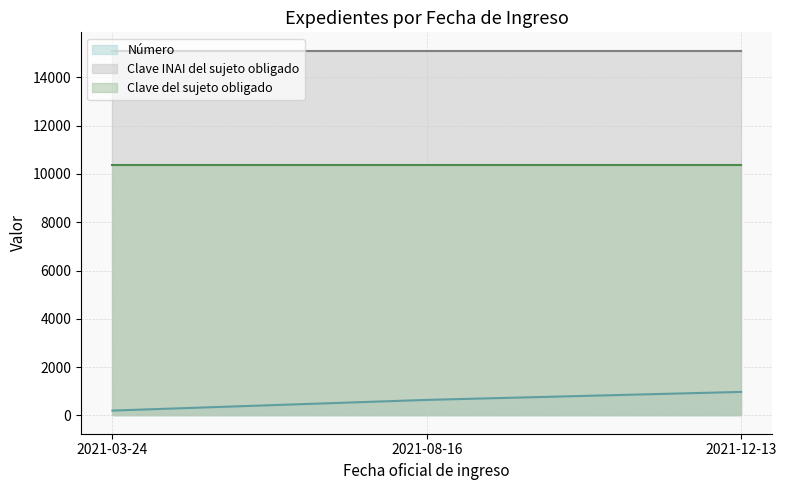

At which label is Clave INAI del sujeto obligado closest to 15111?

2021-03-24